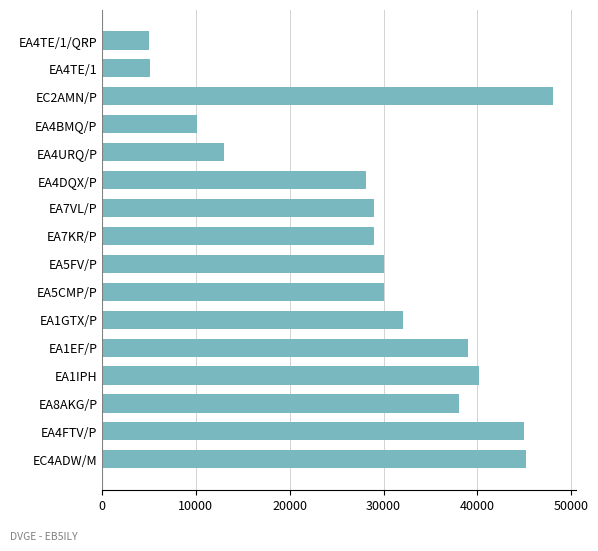

The value at EA4URQ/P is 13039. True or false?

True